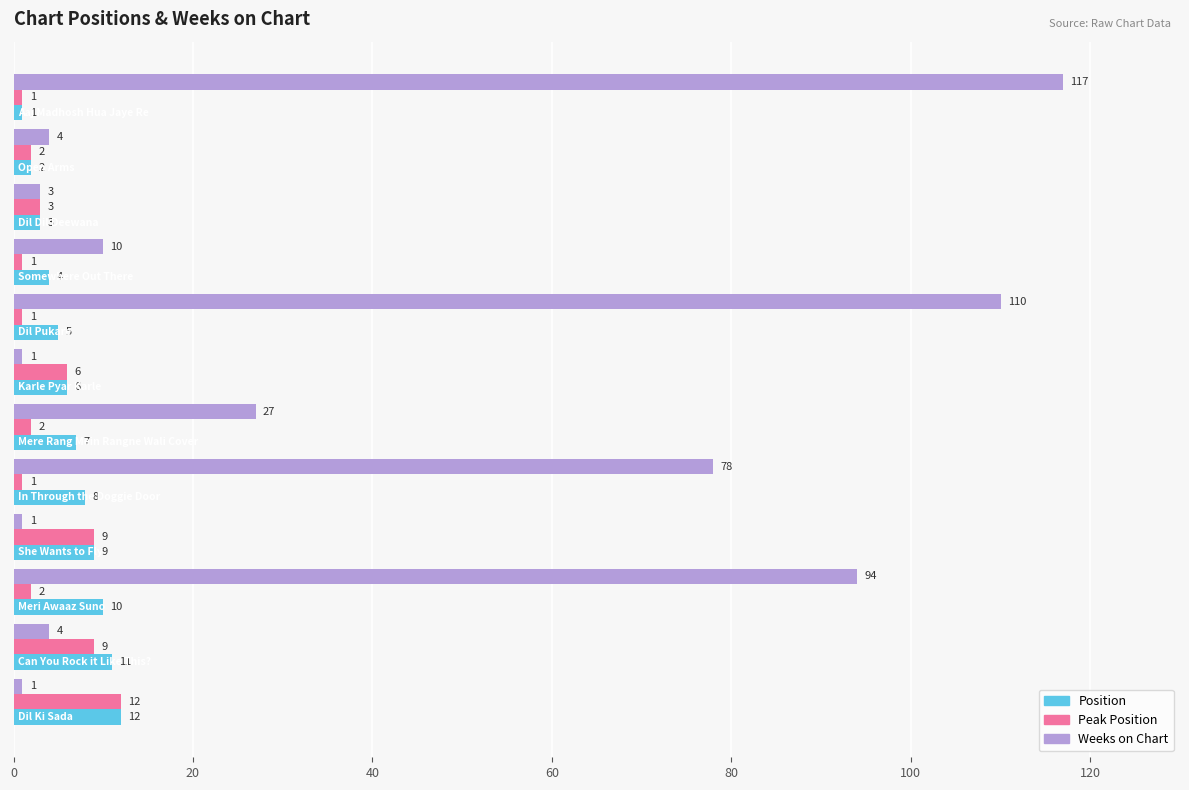

Which series has the largest total across all categories?

Weeks on Chart